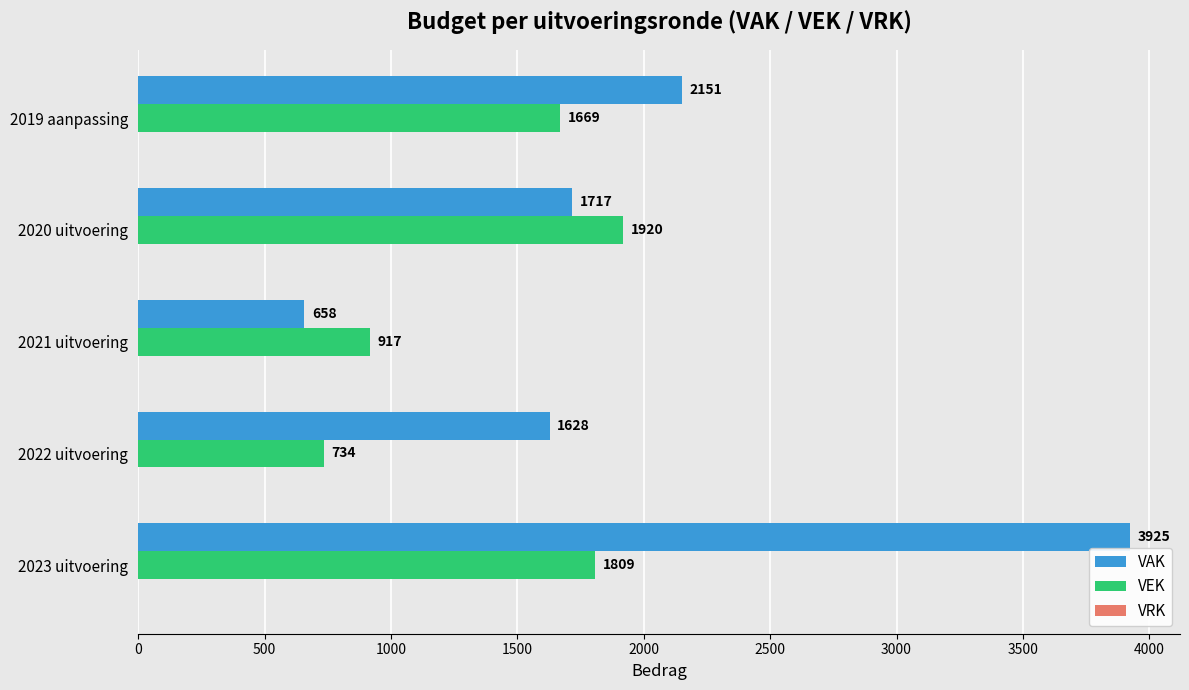

What is the difference between the VEK values at 2020 uitvoering and 2019 aanpassing?

251